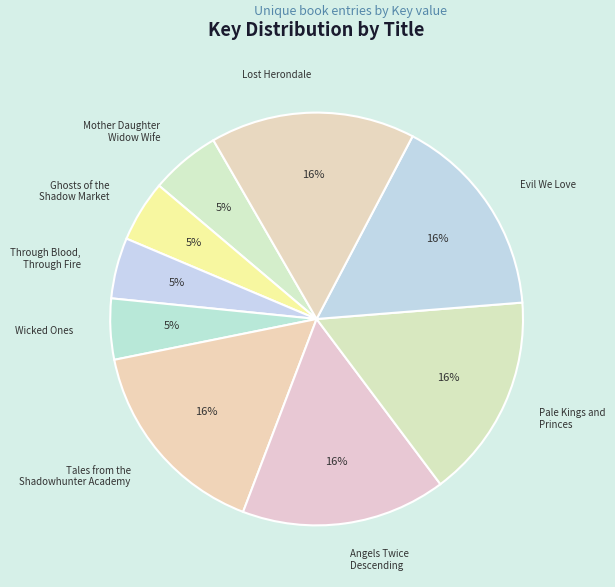

Combined, do Mother Daughter Widow Wife and Lost Herondale account for over 50%?

No